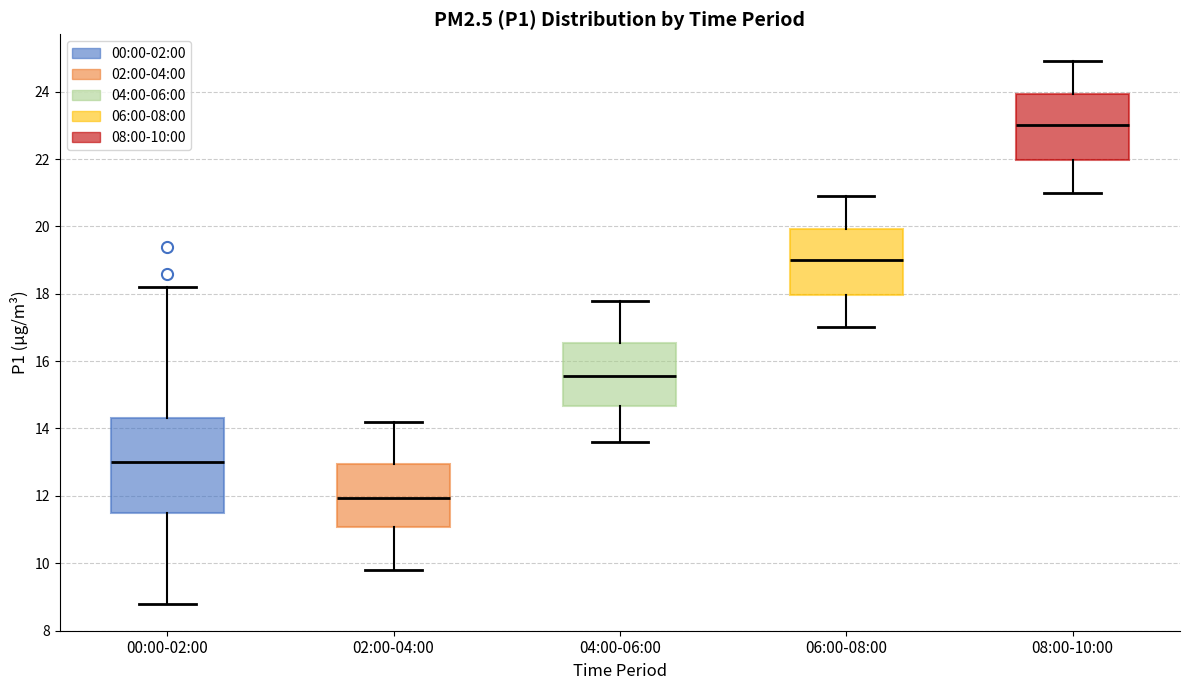

Where does the median line of the box for 06:00-08:00 sit on the y-axis? The values are not printed on the chart, so give them approximately, as read against the axis.

19.0